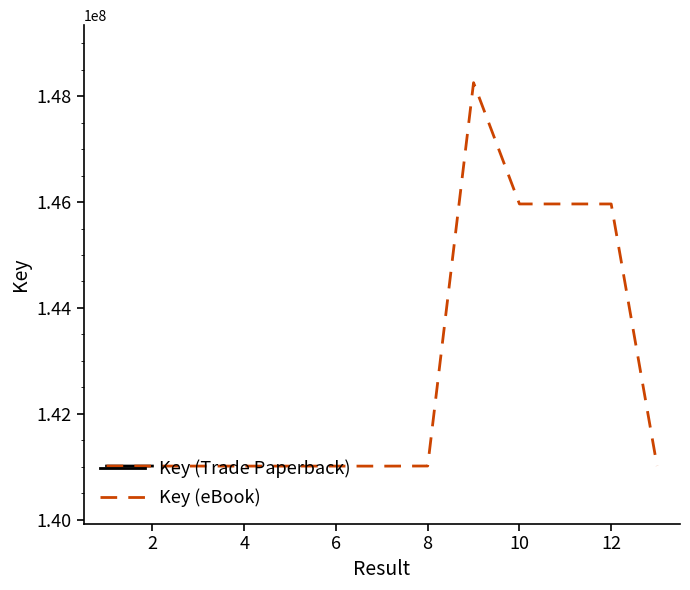

The chart shows a value of 141014570 at 6. True or false?

True